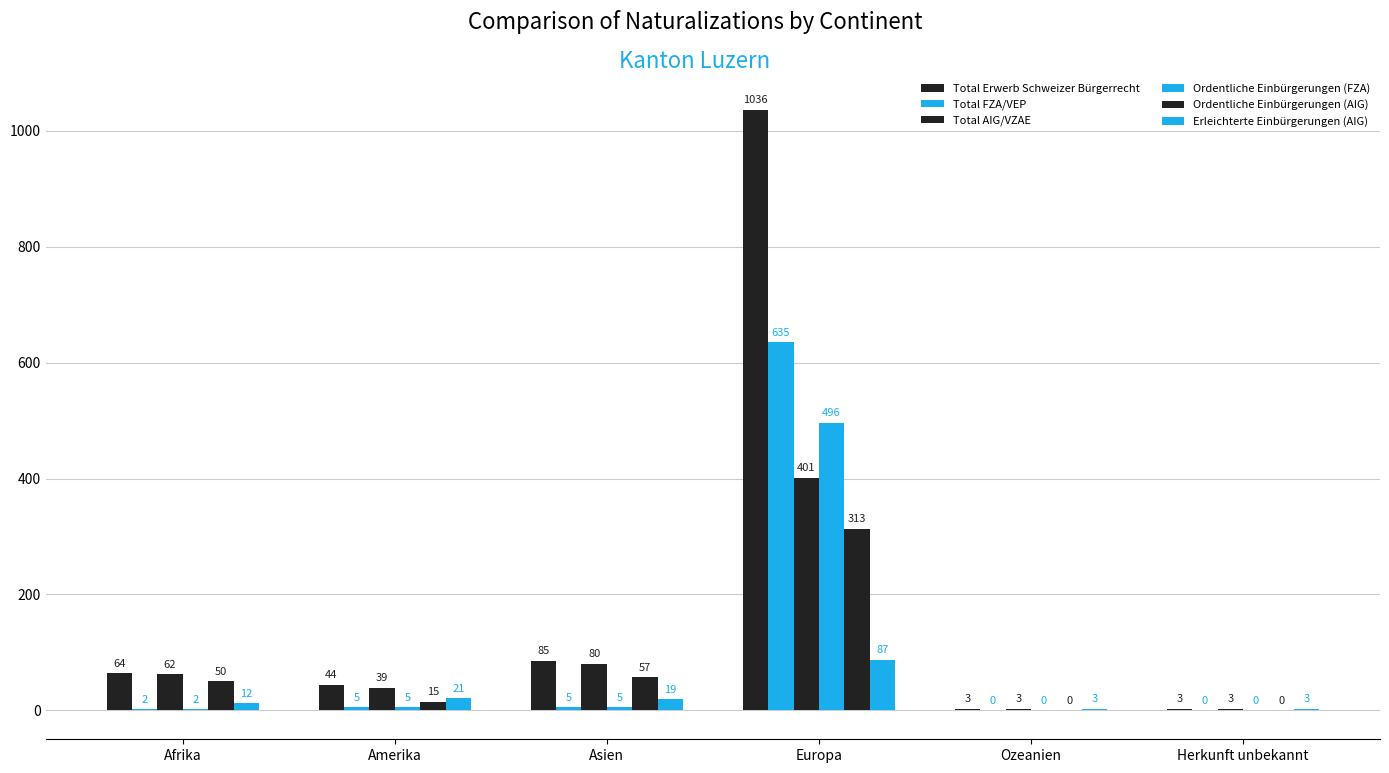

What is the difference between the highest and lowest values at Herkunft unbekannt?

3